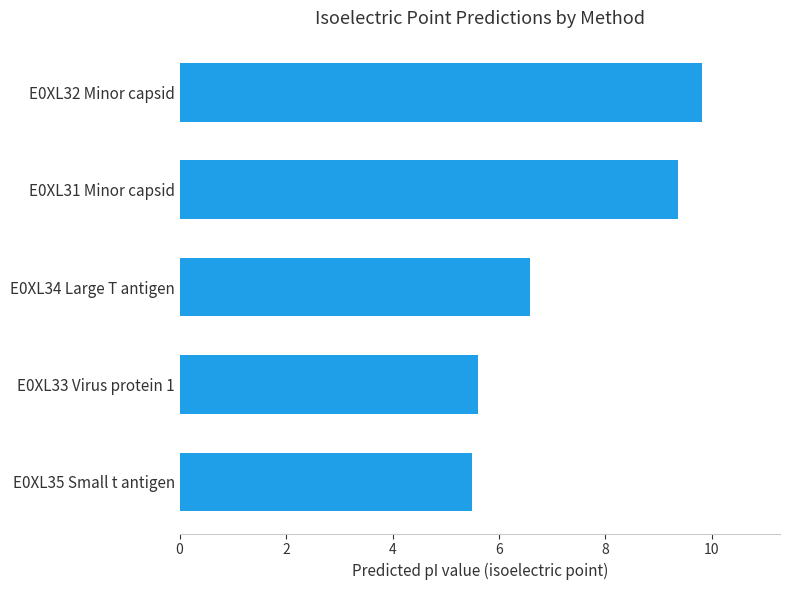

List the labels in order of value, smallest first.

E0XL35 Small t antigen, E0XL33 Virus protein 1, E0XL34 Large T antigen, E0XL31 Minor capsid, E0XL32 Minor capsid